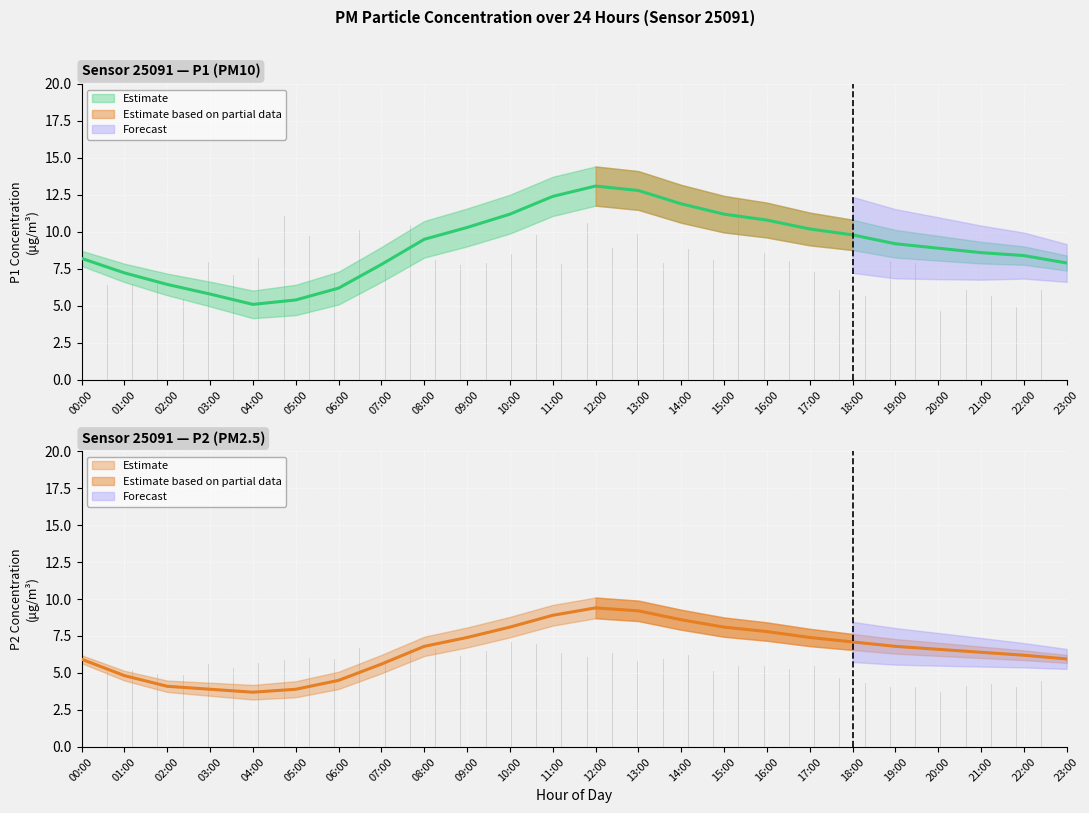

How many interior local valleys does the P1 series have?

1